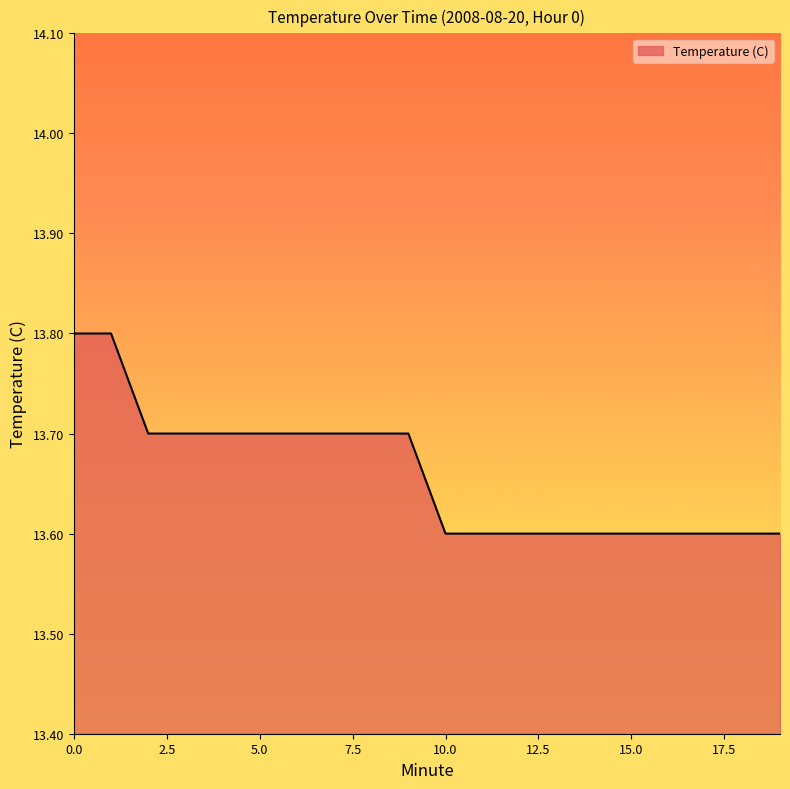

What is the greatest value displayed?

13.8